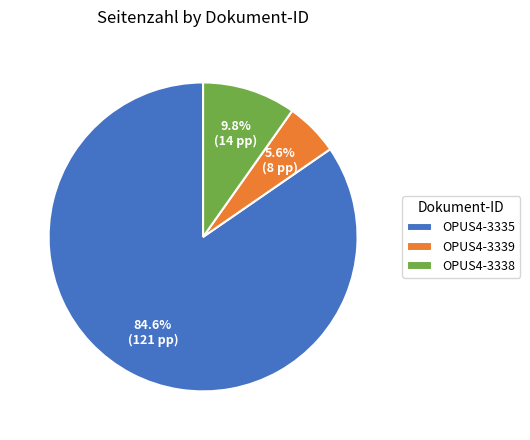

To the nearest percent, what percentage of the pie is OPUS4-3339?

6%